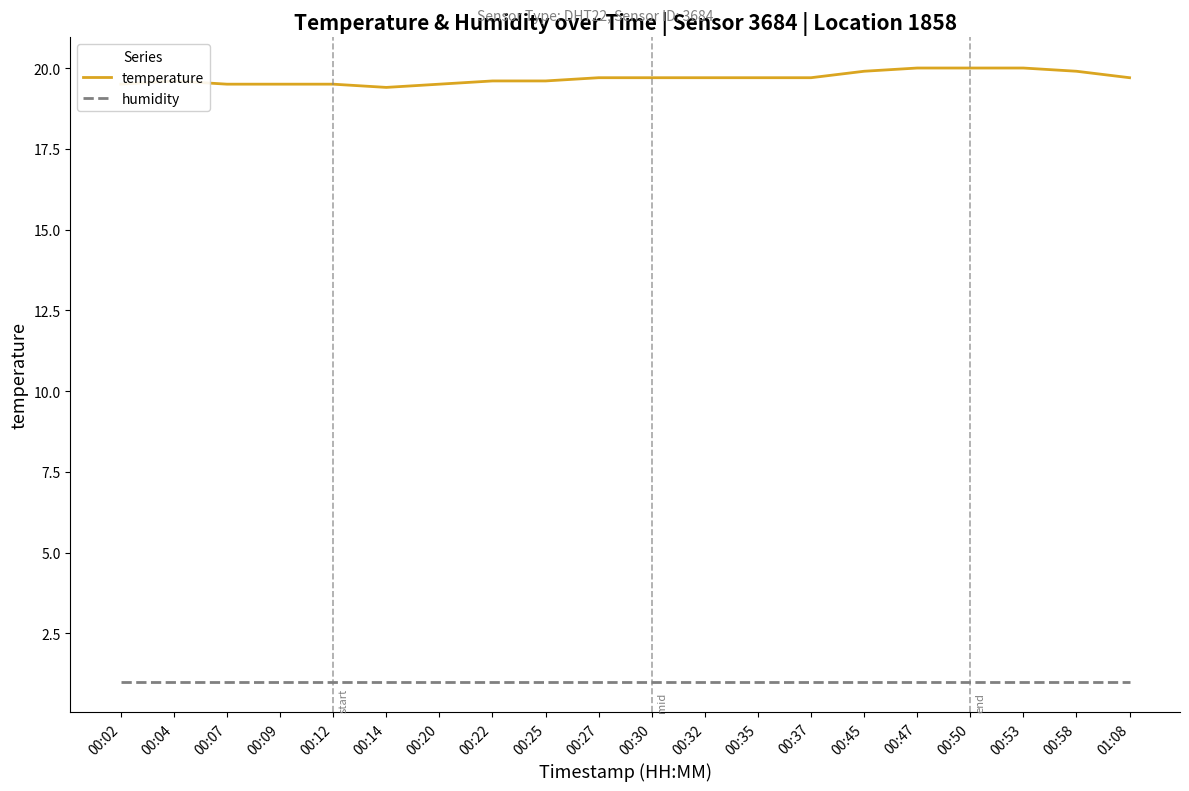

Is the value of temperature at 00:37 greater than the value of humidity at 00:20?

Yes